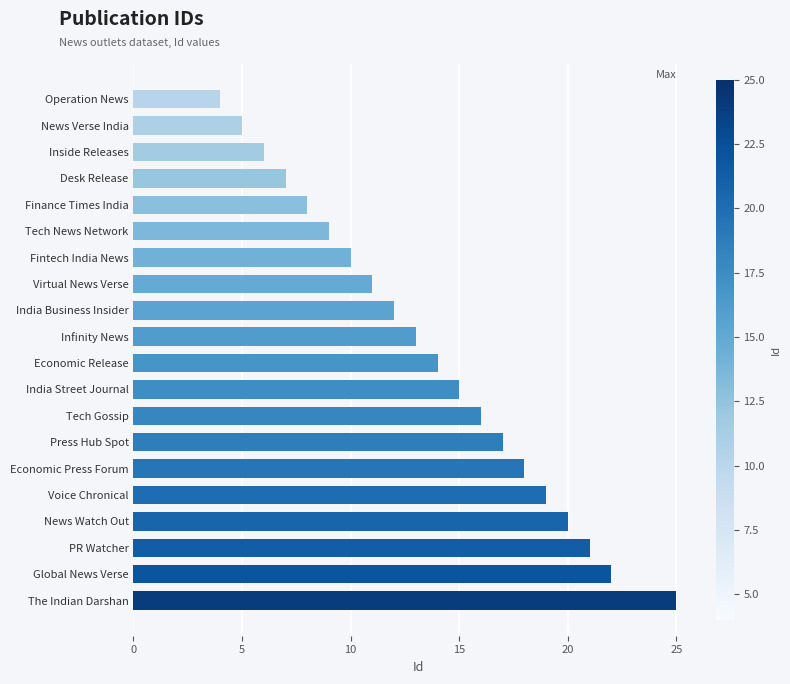

Rank the categories by value from highest to lowest.

The Indian Darshan, Global News Verse, PR Watcher, News Watch Out, Voice Chronical, Economic Press Forum, Press Hub Spot, Tech Gossip, India Street Journal, Economic Release, Infinity News, India Business Insider, Virtual News Verse, Fintech India News, Tech News Network, Finance Times India, Desk Release, Inside Releases, News Verse India, Operation News